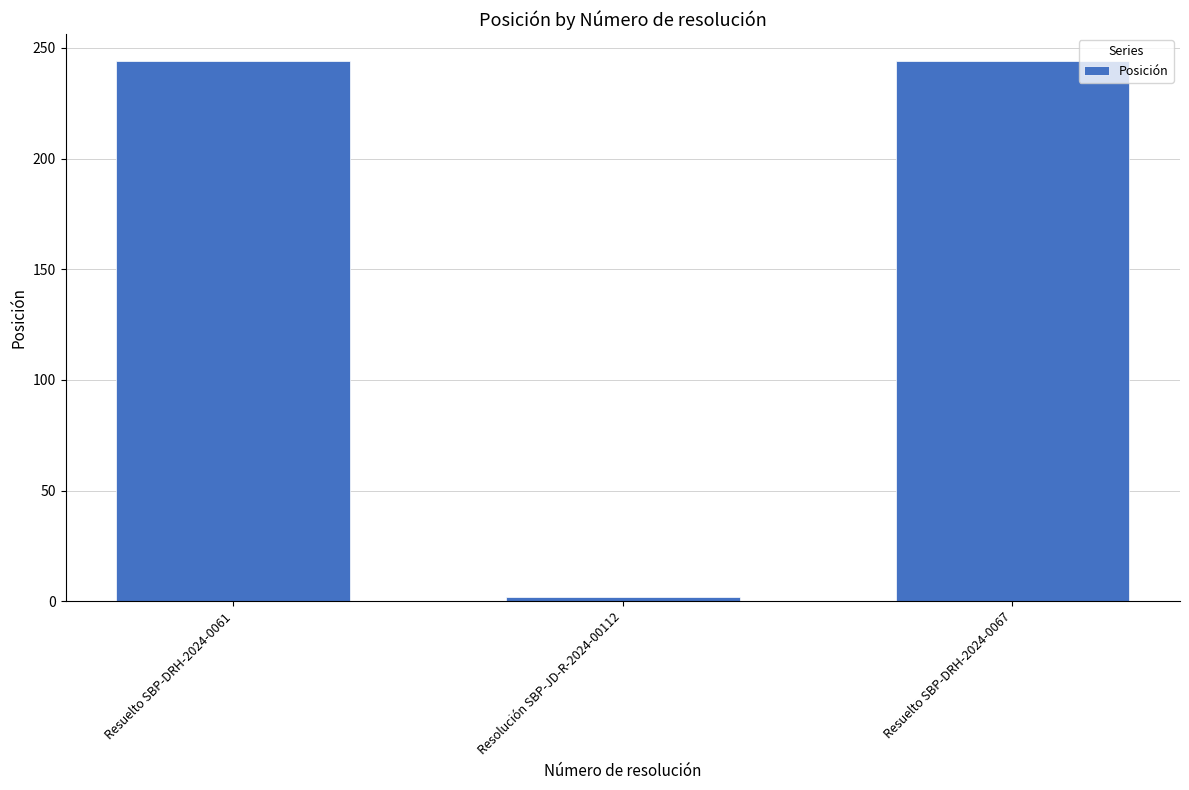

What is the label of the 3rd bar from the left?

Resuelto SBP-DRH-2024-0067